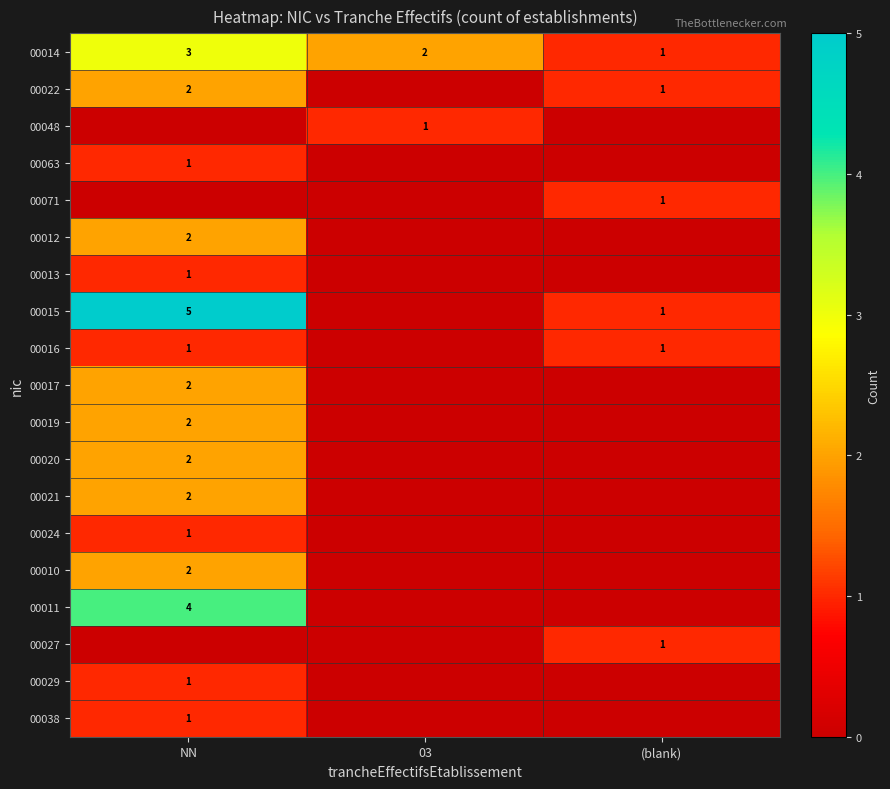

The value of 00011 at NN is 6. True or false?

False